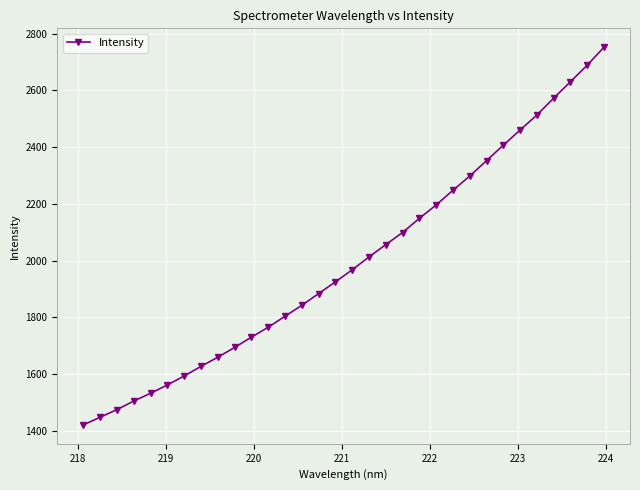

What is the minimum value shown in the chart?

1420.6